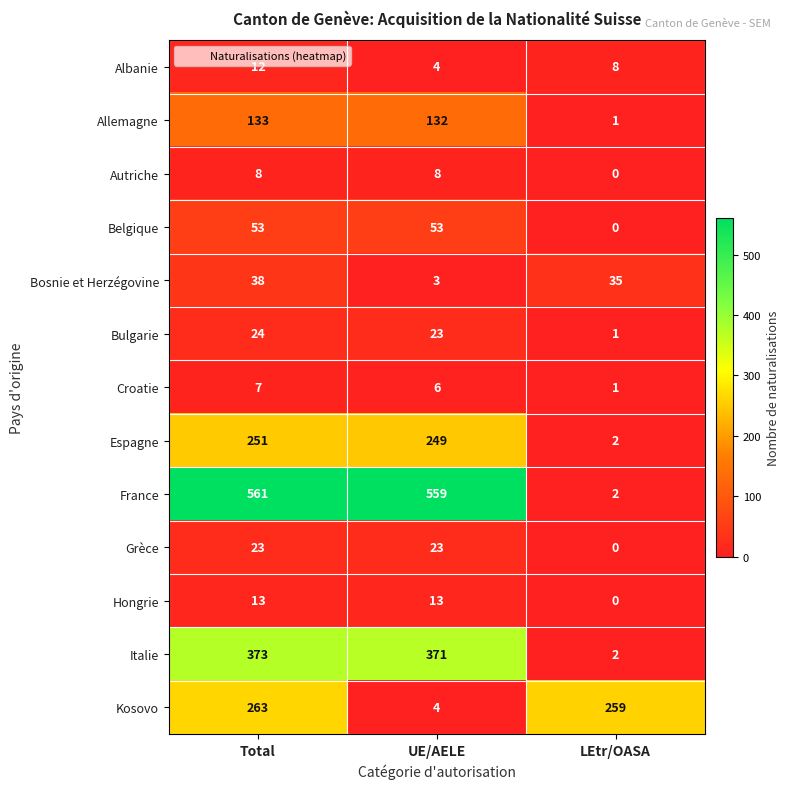

Which series has the widest spread of values?

France